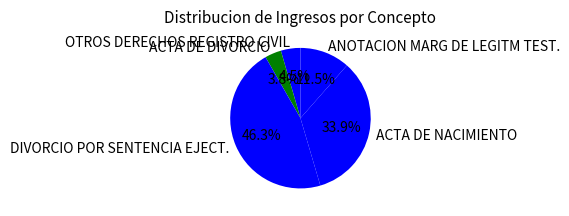

What is the ratio of the value at ACTA DE NACIMIENTO to the value at OTROS DERECHOS REGISTRO CIVIL?

7.5